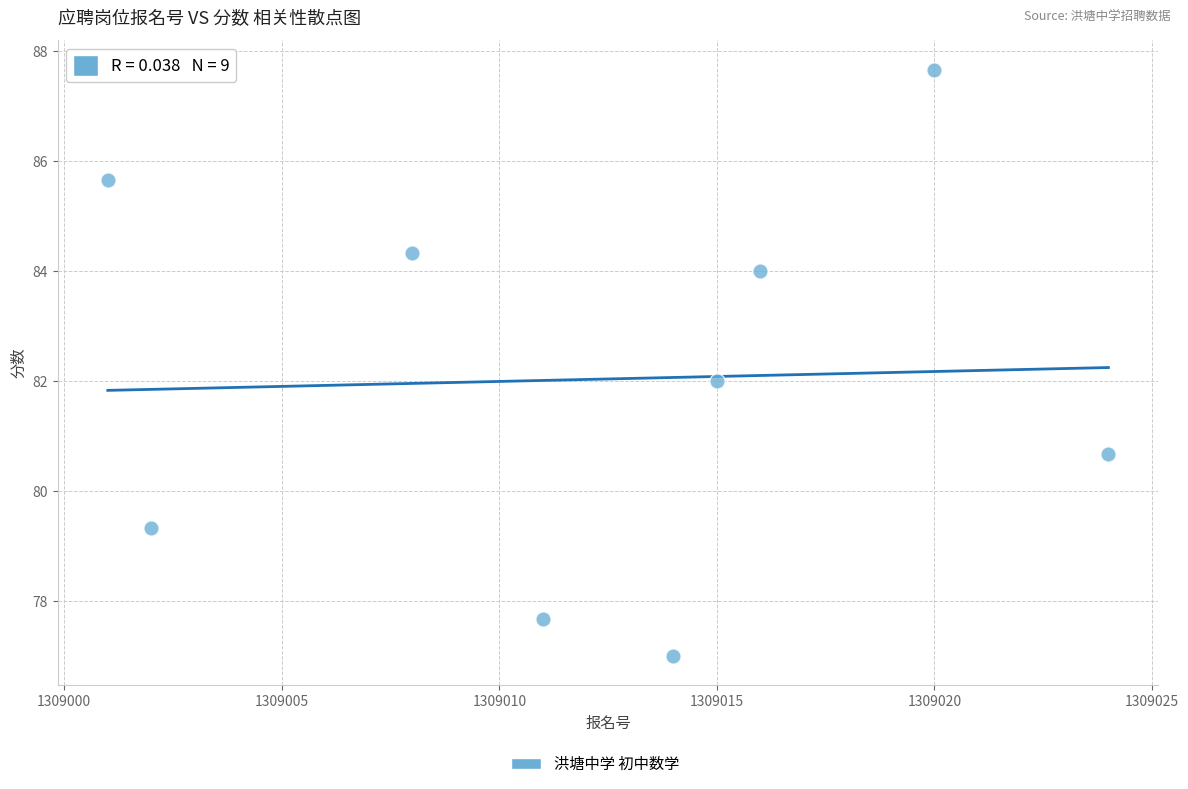

What is the average Y value?

82.0